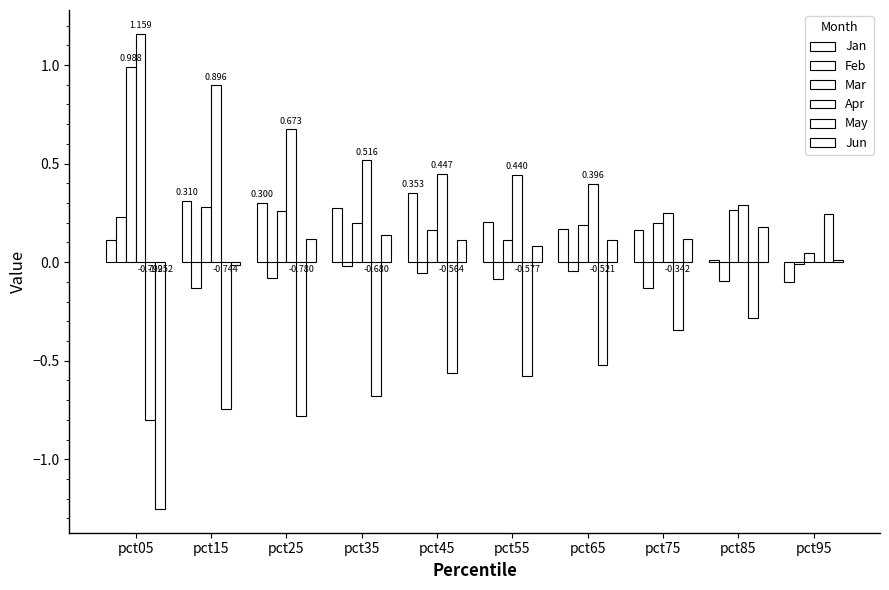

At which label does Apr first exceed 0?

pct05